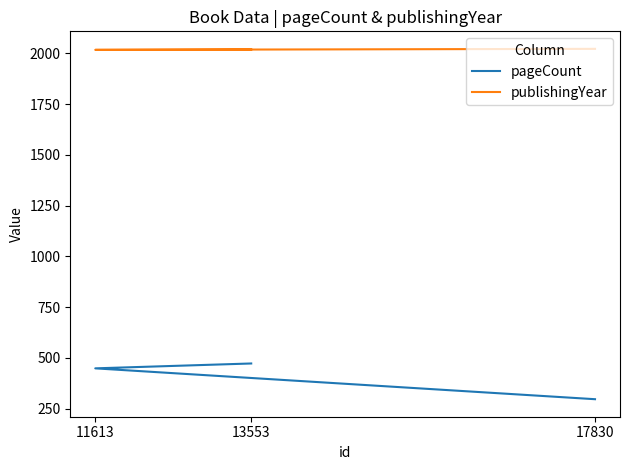

At which label is pageCount closest to 384?

11613